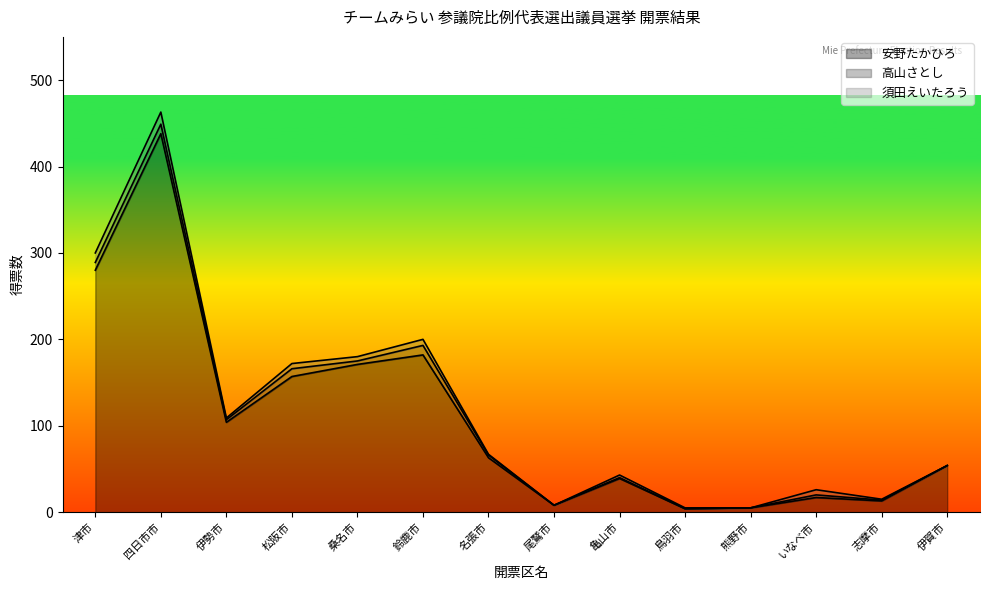

List the labels in order of 安野たかひろ value, smallest first.

鳥羽市, 熊野市, 尾鷲市, 志摩市, いなべ市, 亀山市, 伊賀市, 名張市, 伊勢市, 松阪市, 桑名市, 鈴鹿市, 津市, 四日市市